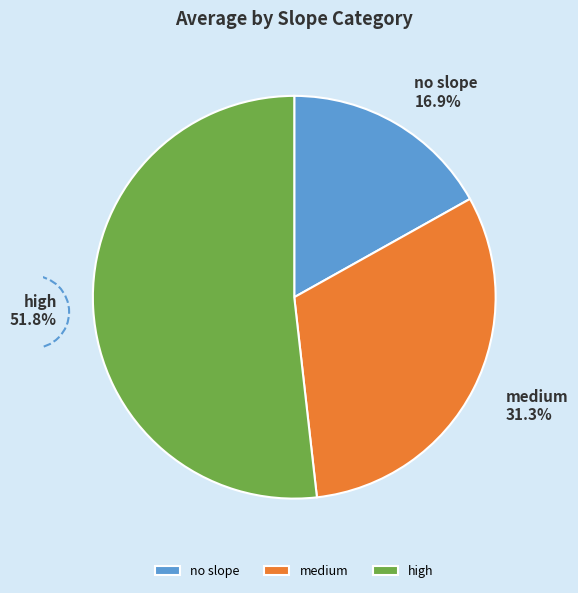

Which has a higher value, no slope or high?

high